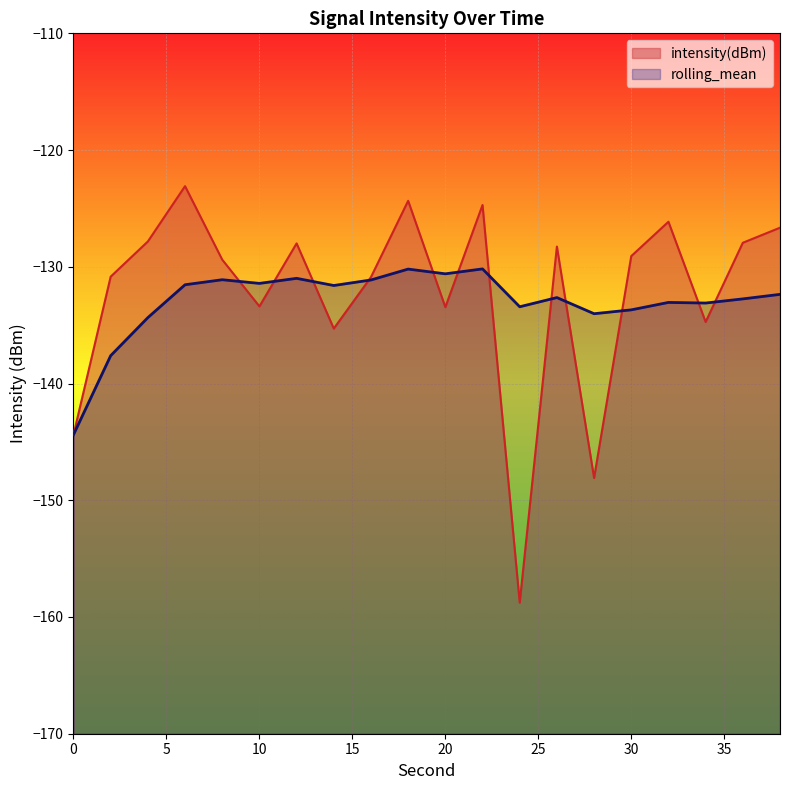

What is the difference between the maximum and minimum values in the rolling_mean series?

14.2